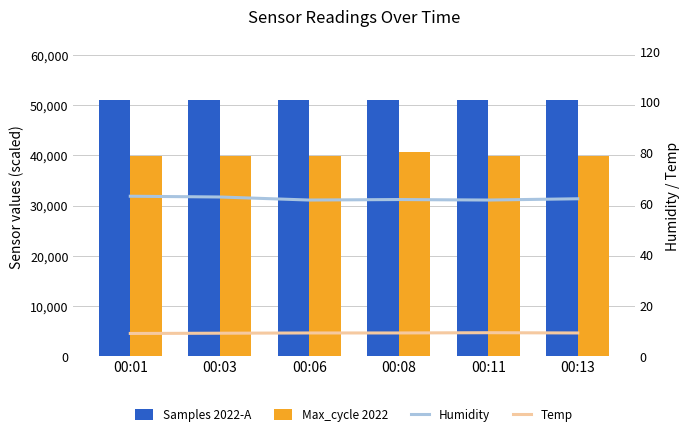

What is the difference between the maximum and minimum values in the Samples 2022-A series?

5.6